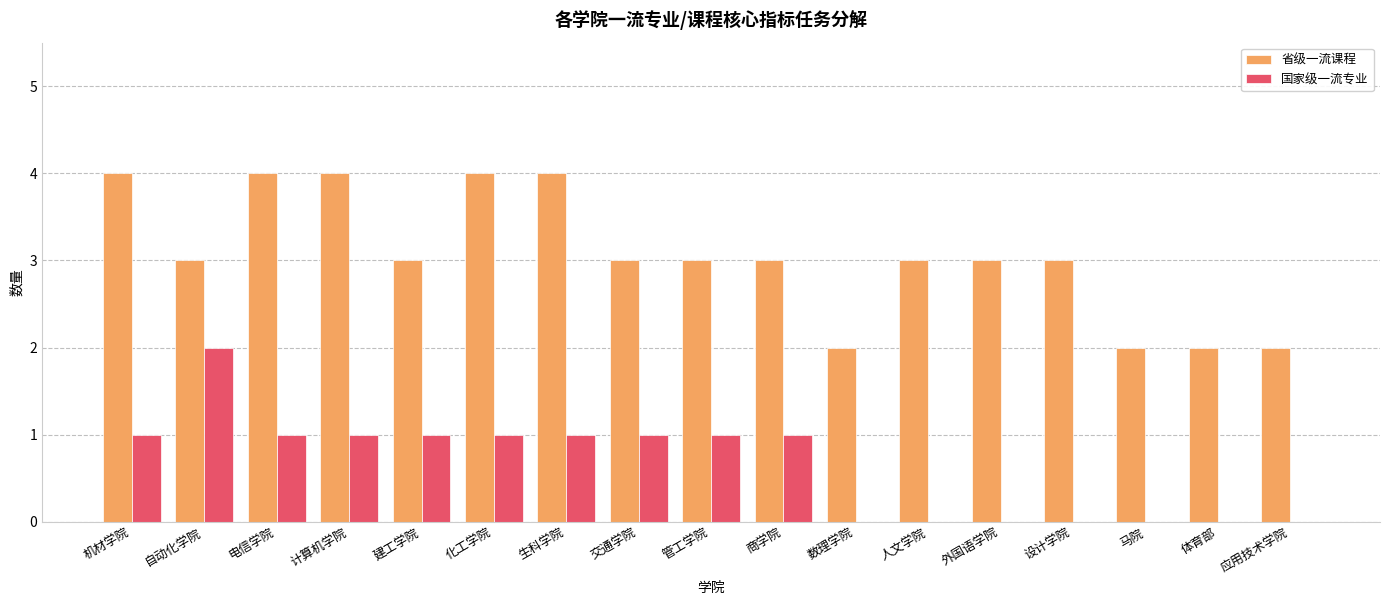

Are the bars horizontal?

No